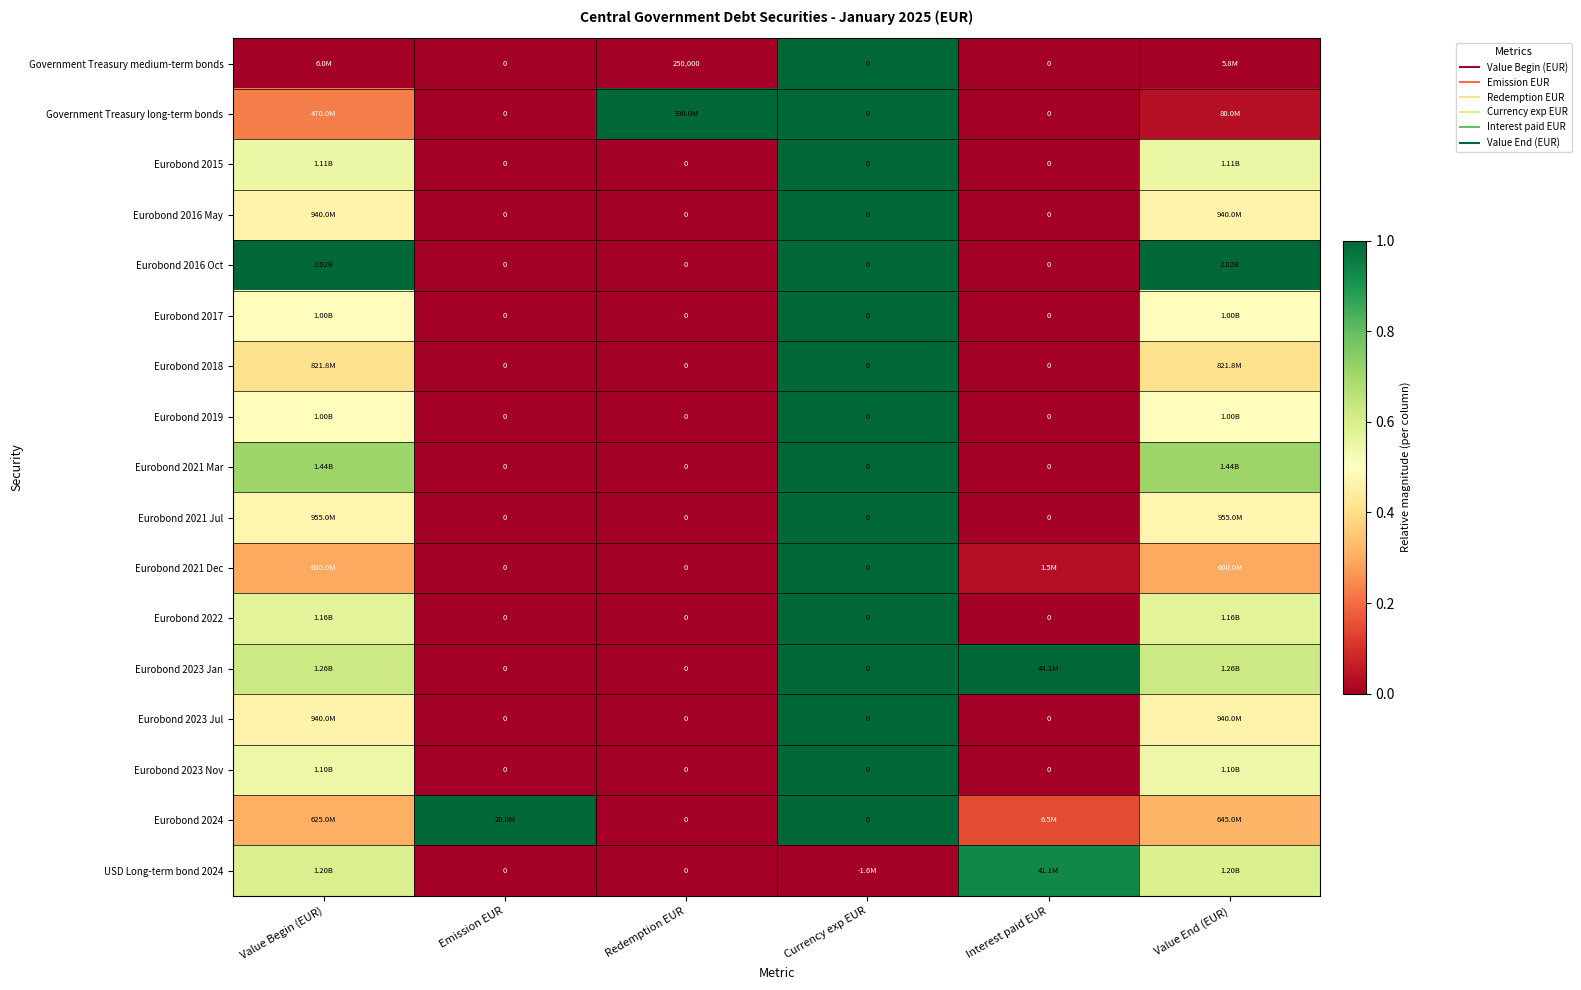

Where is USD Long-term bond 2024 nearest to the value 0?

Emission EUR